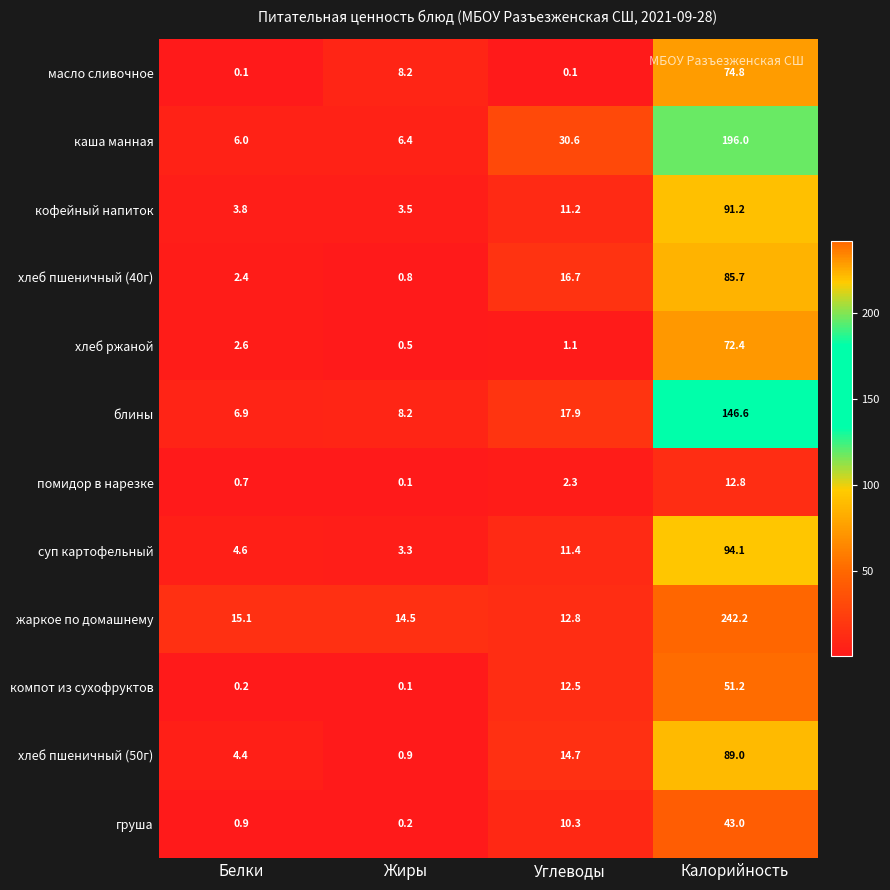

At which label is жаркое по домашнему closest to 127?

Белки